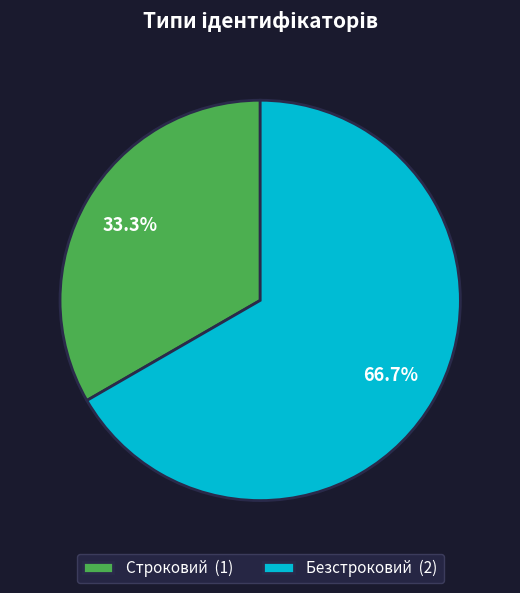

Which has a higher value, Строковий (1) or Безстроковий (2)?

Безстроковий (2)